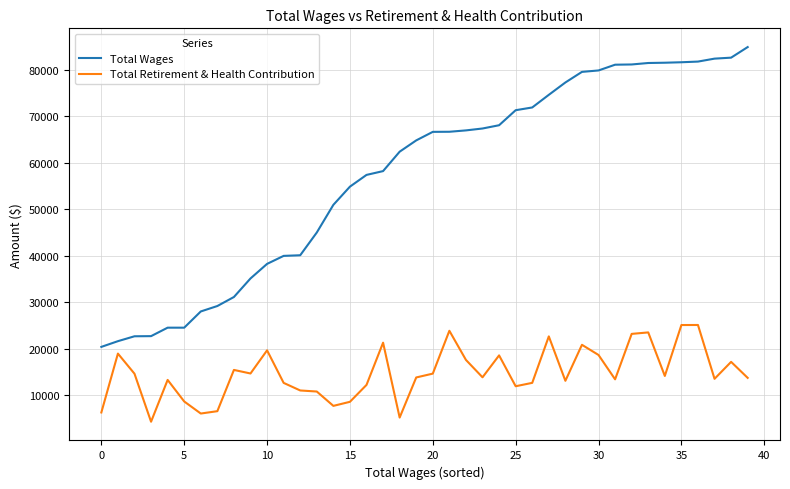

What is the sum of all Total Wages values?

2301223